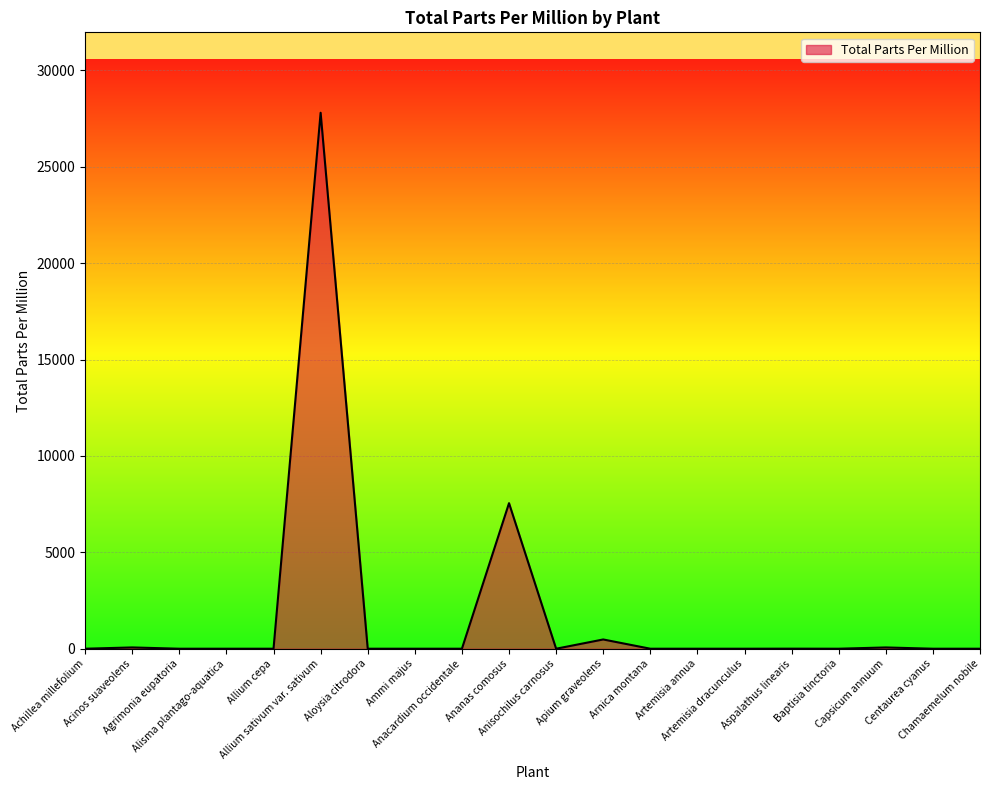

What is the difference between the maximum and minimum values?

27800.0